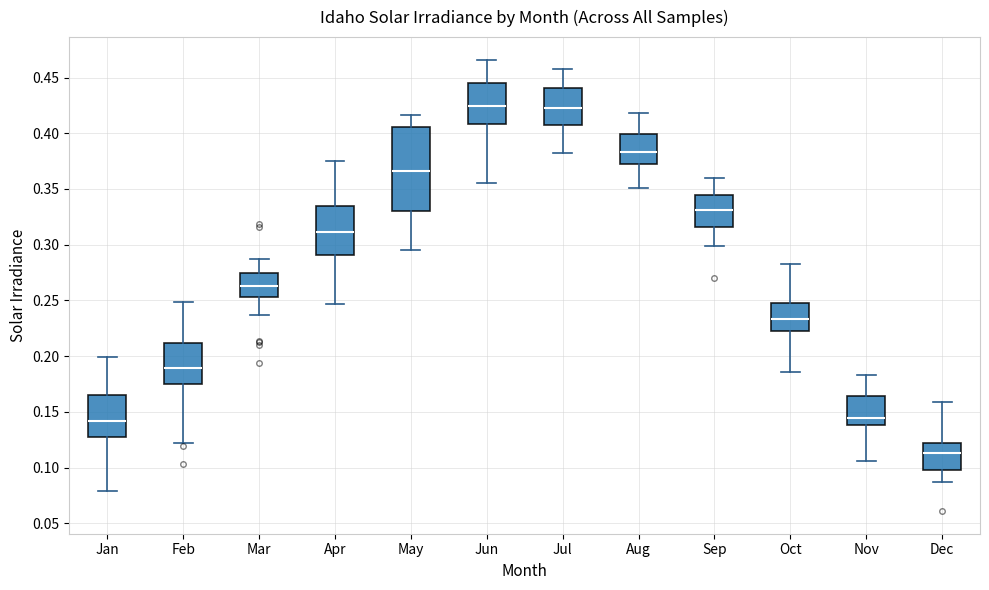

Comparing the boxes themselves (not the whiskers), which one is the tallest?

May